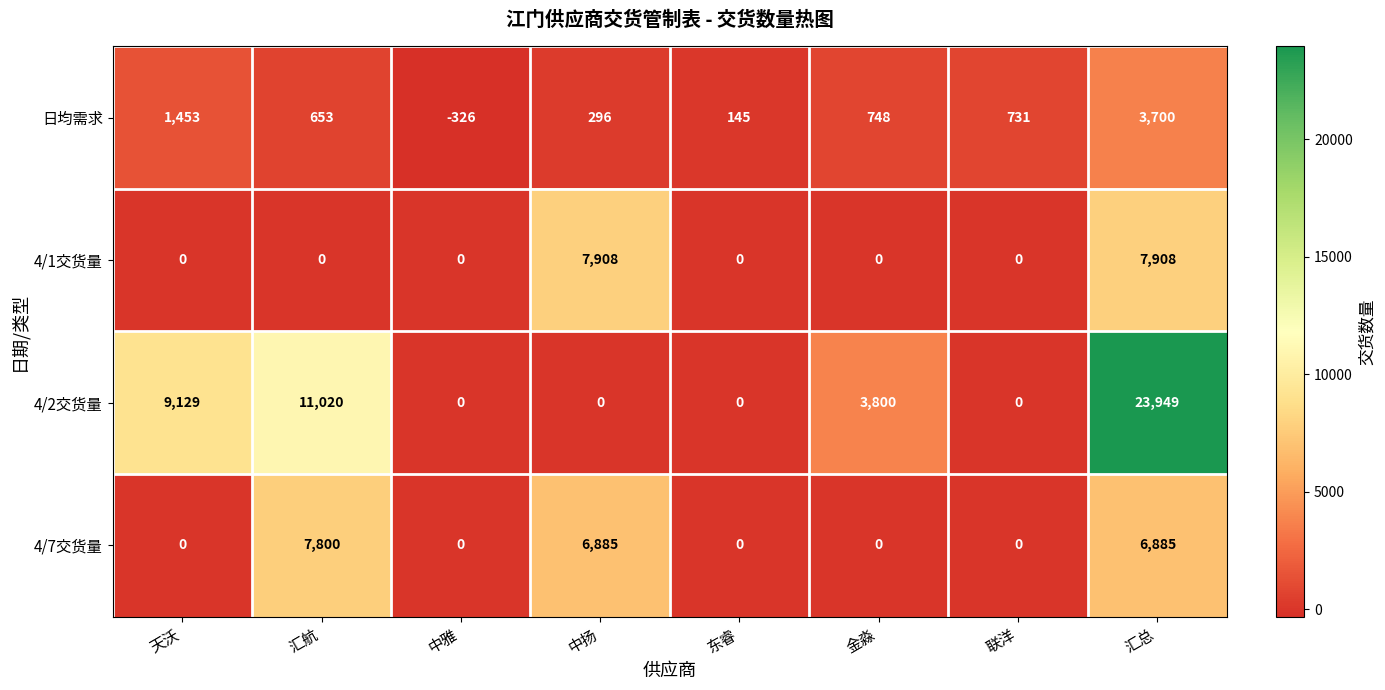

The value of 日均需求 at 东睿 is 145. True or false?

True